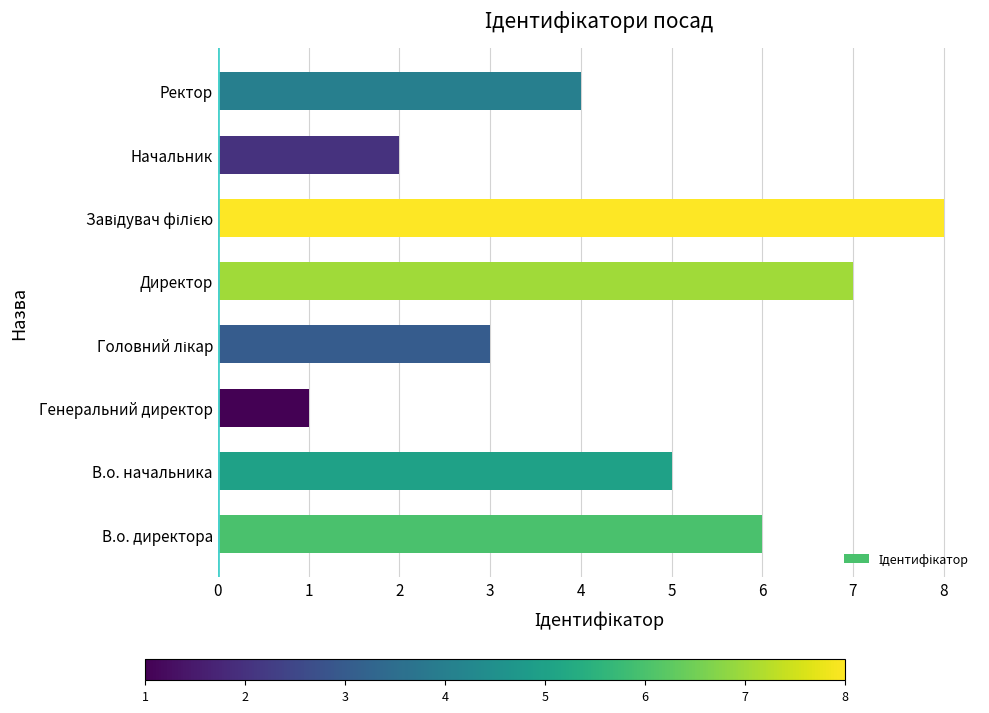

What is the ratio of the value at Начальник to the value at В.о. начальника?

0.4